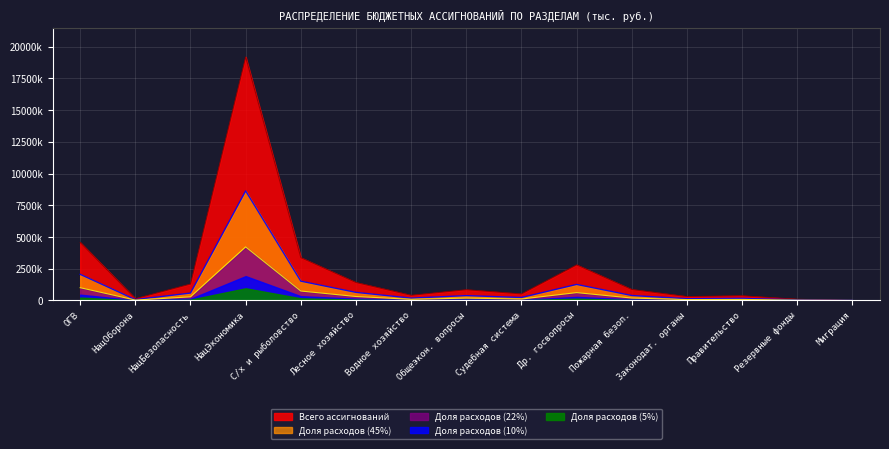

What is the difference between the maximum and minimum values?

19177037.9